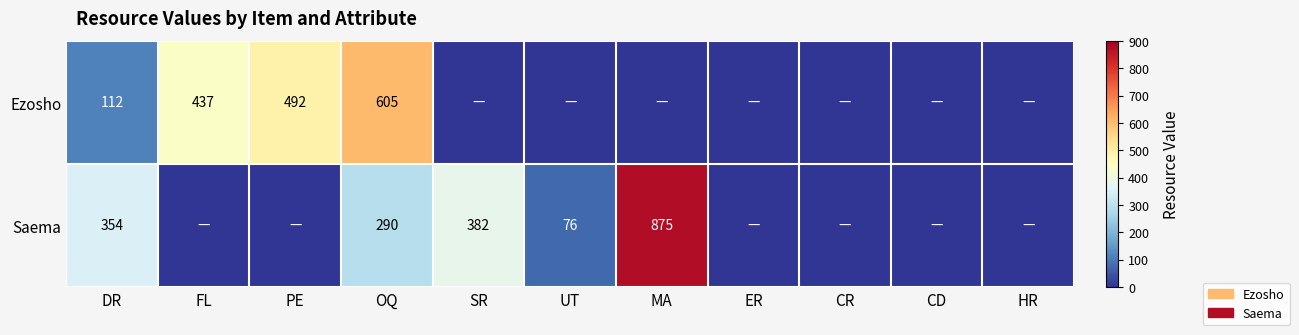

The value of Ezosho at DR is 153. True or false?

False